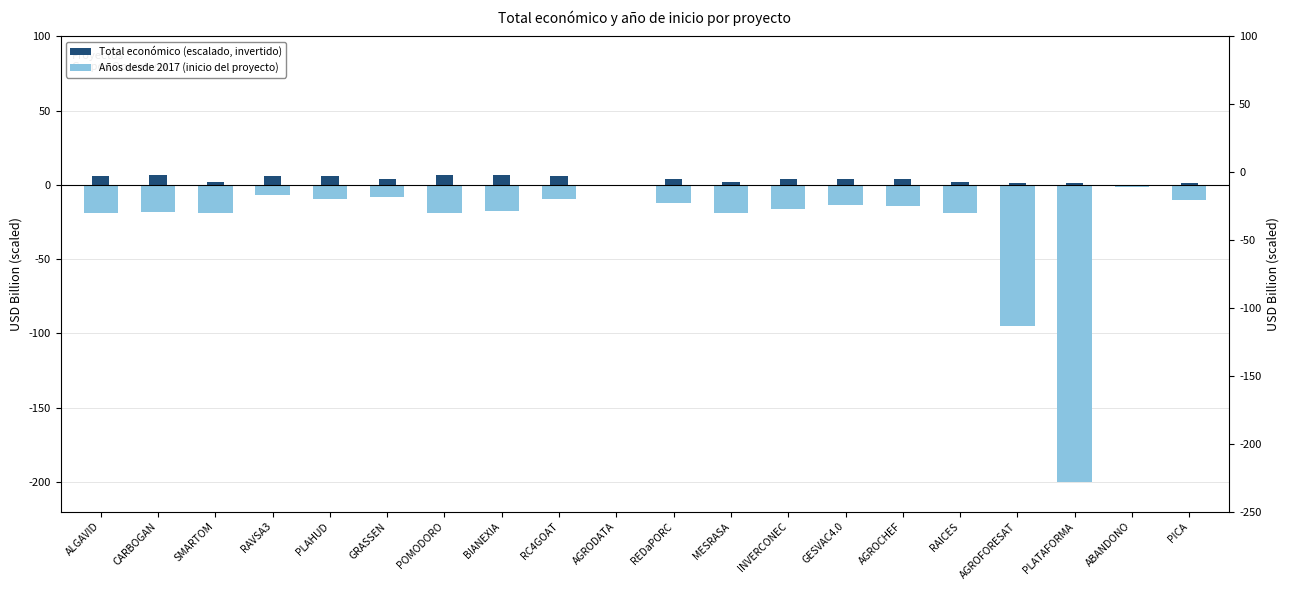

How many data points in Total económico (scaled) are less than -13?

12